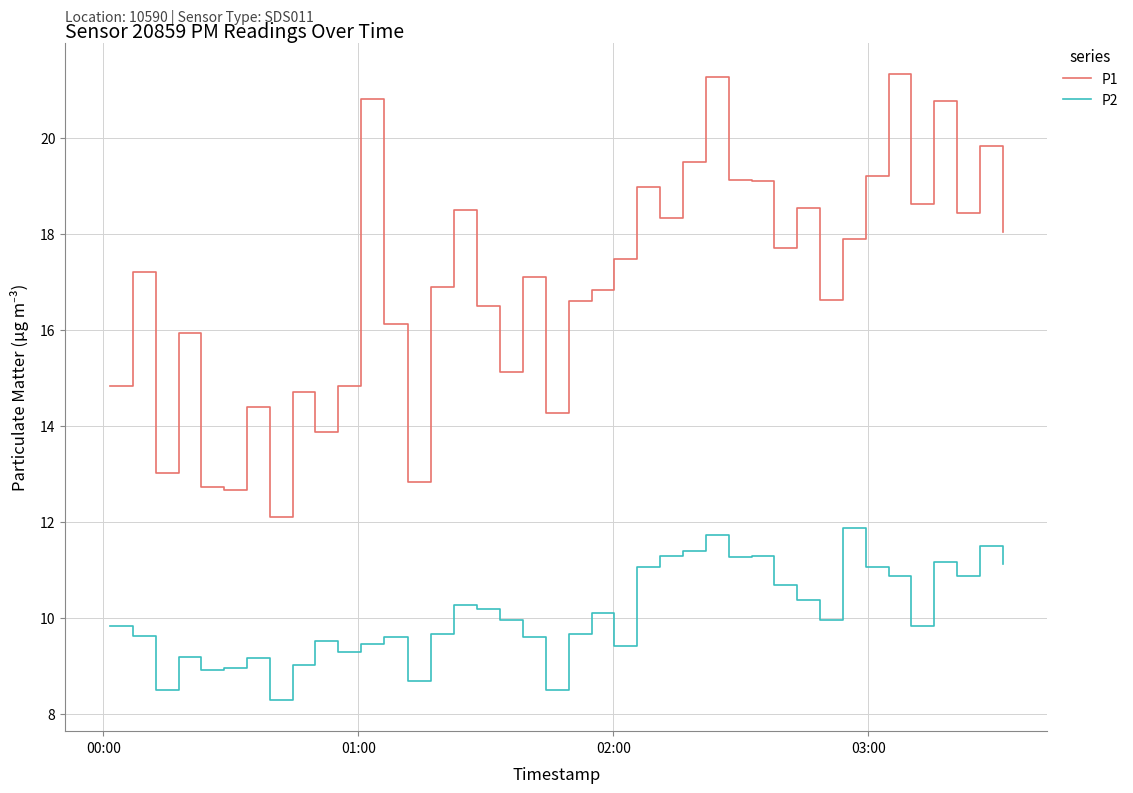

What is the maximum value shown in the chart?

21.3